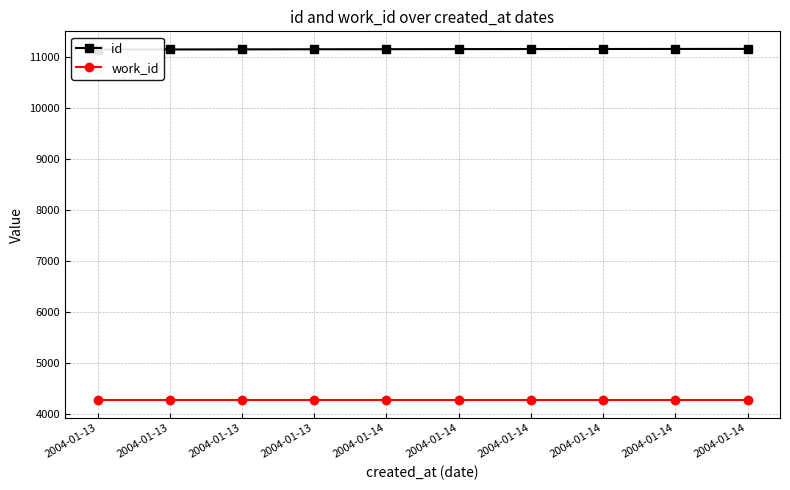

What is the value of the work_id point at the 2nd from the left?

4269